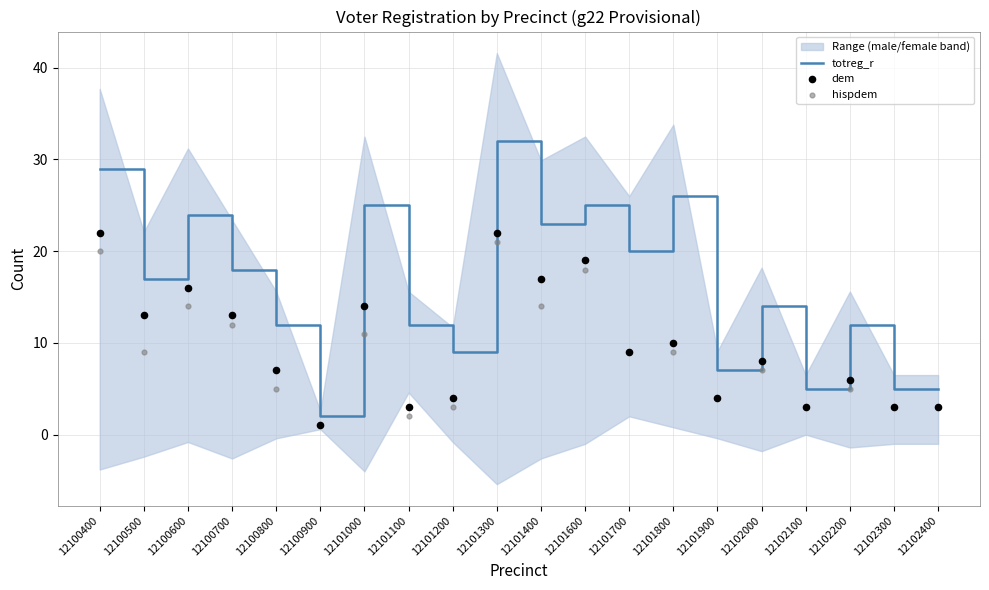

What is the total value across all series at 12102100?

11